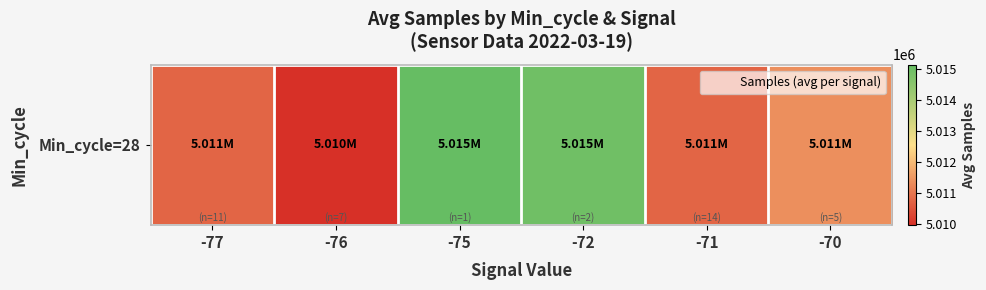

Reading left to right, list all the values displayed in this chart.

-77=5010764.2	-76=5009966.6	-75=5015133.0	-72=5014934.5	-71=5010763.2	-70=5011363.0